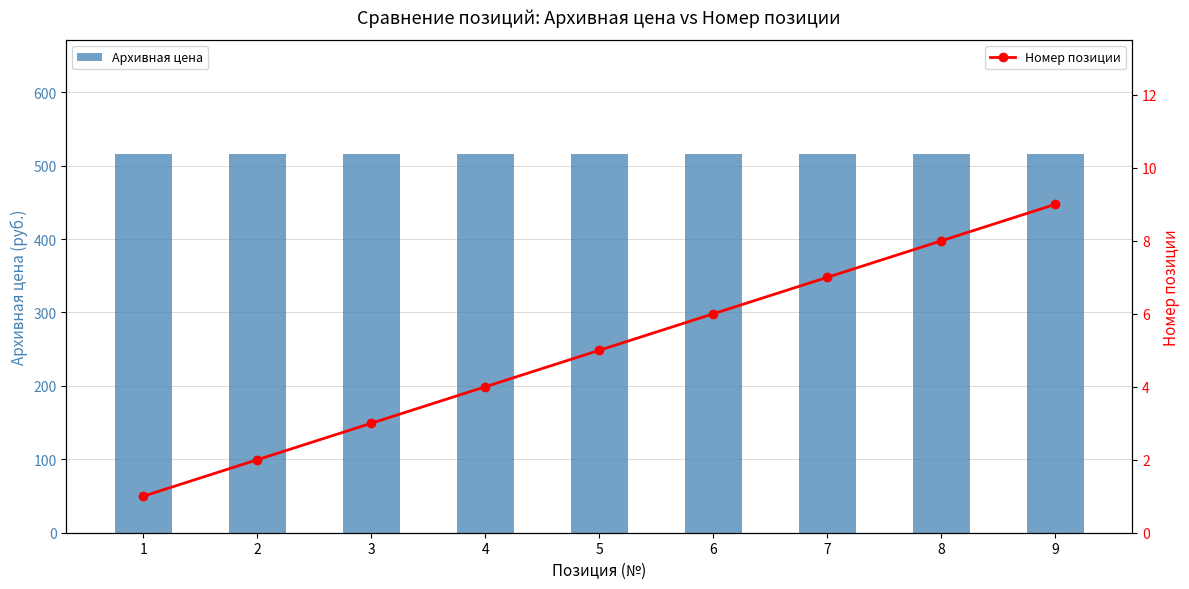

At which category is the sum across all series the highest?

9